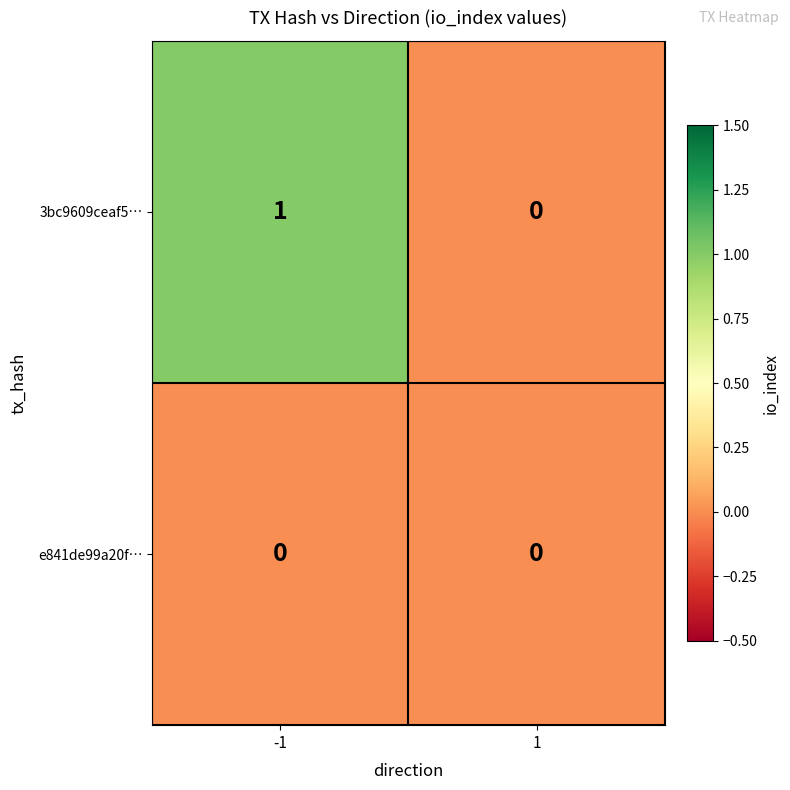

Is the value of 3bc9609ceaf5… at -1 greater than the value of e841de99a20f… at -1?

Yes